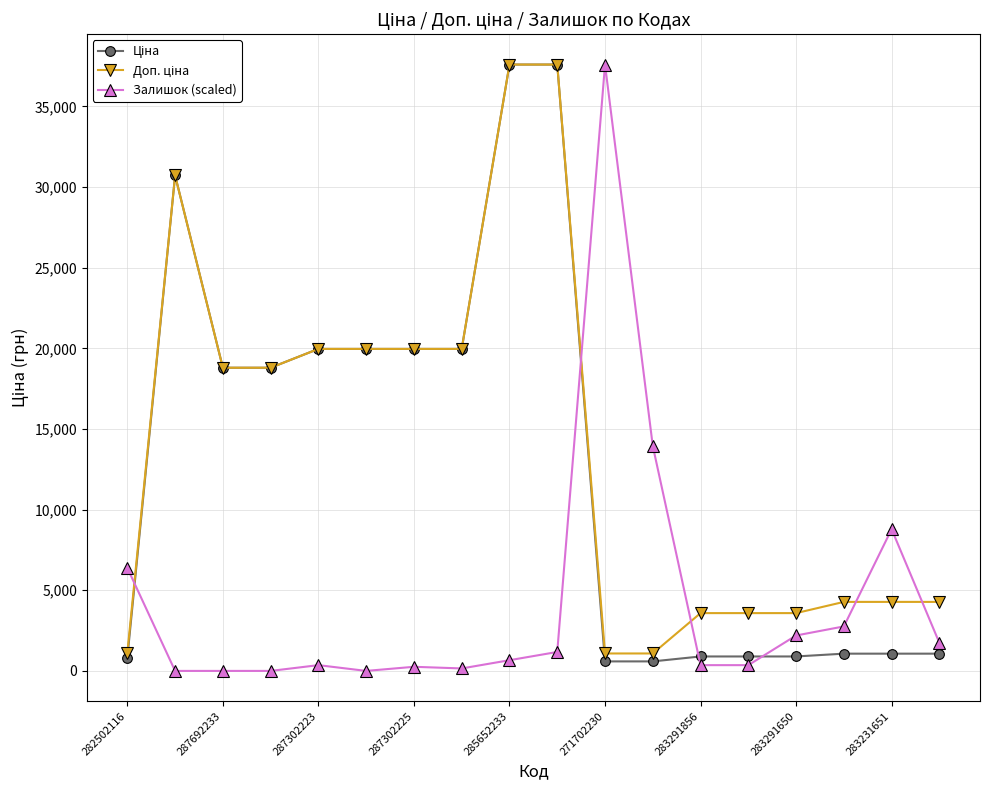

At how many categories does at least one series exceed 30169?

4